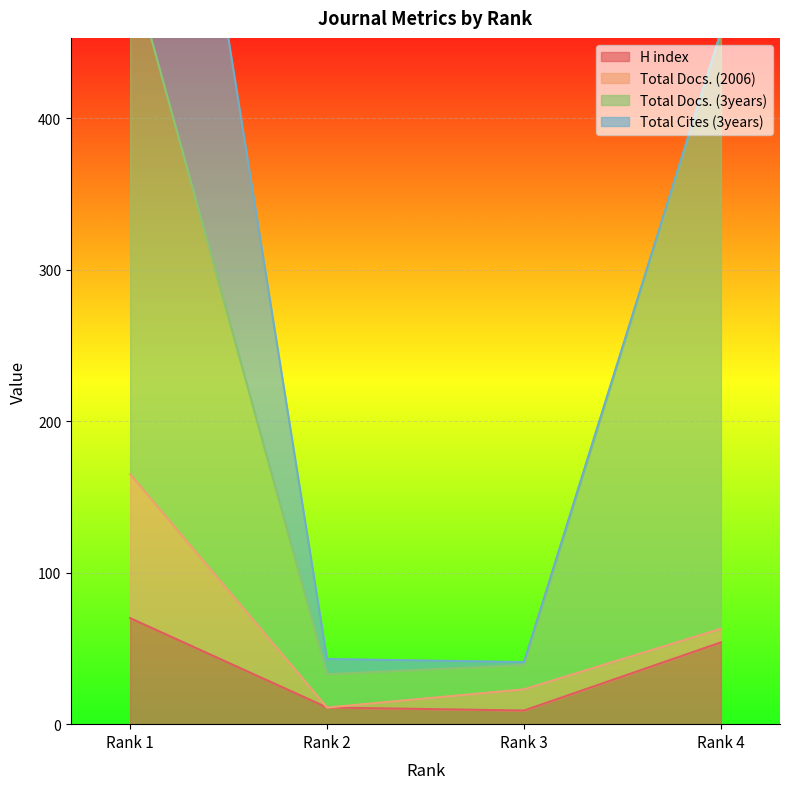

List the labels in order of Total Docs. (3years) value, largest first.

Rank 1, Rank 4, Rank 3, Rank 2